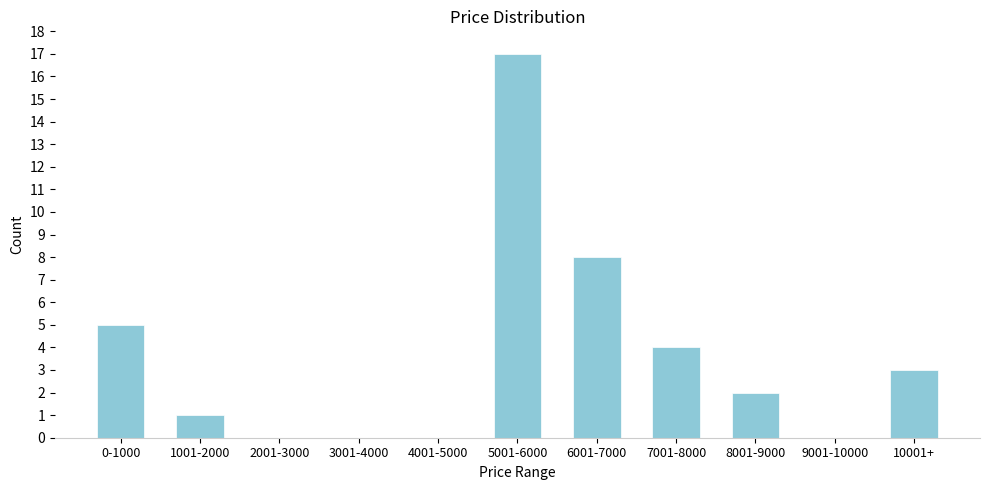

Reading right to left, extract all data points from this chart.

10001+=3	9001-10000=0	8001-9000=2	7001-8000=4	6001-7000=8	5001-6000=17	4001-5000=0	3001-4000=0	2001-3000=0	1001-2000=1	0-1000=5